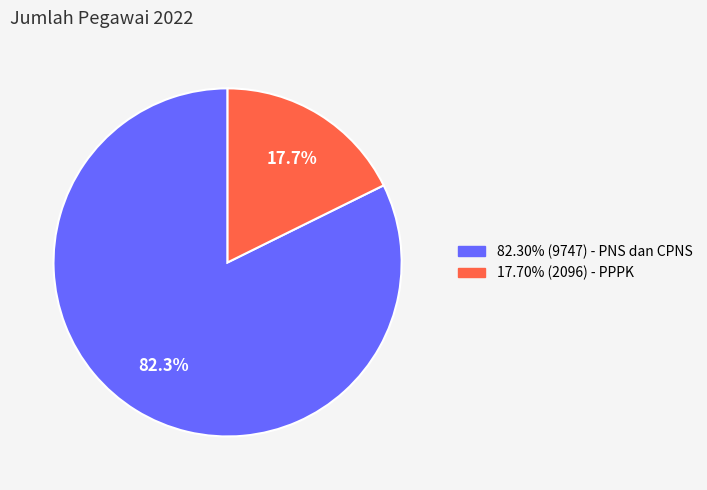

Is there any slice that represents more than half of the pie?

Yes